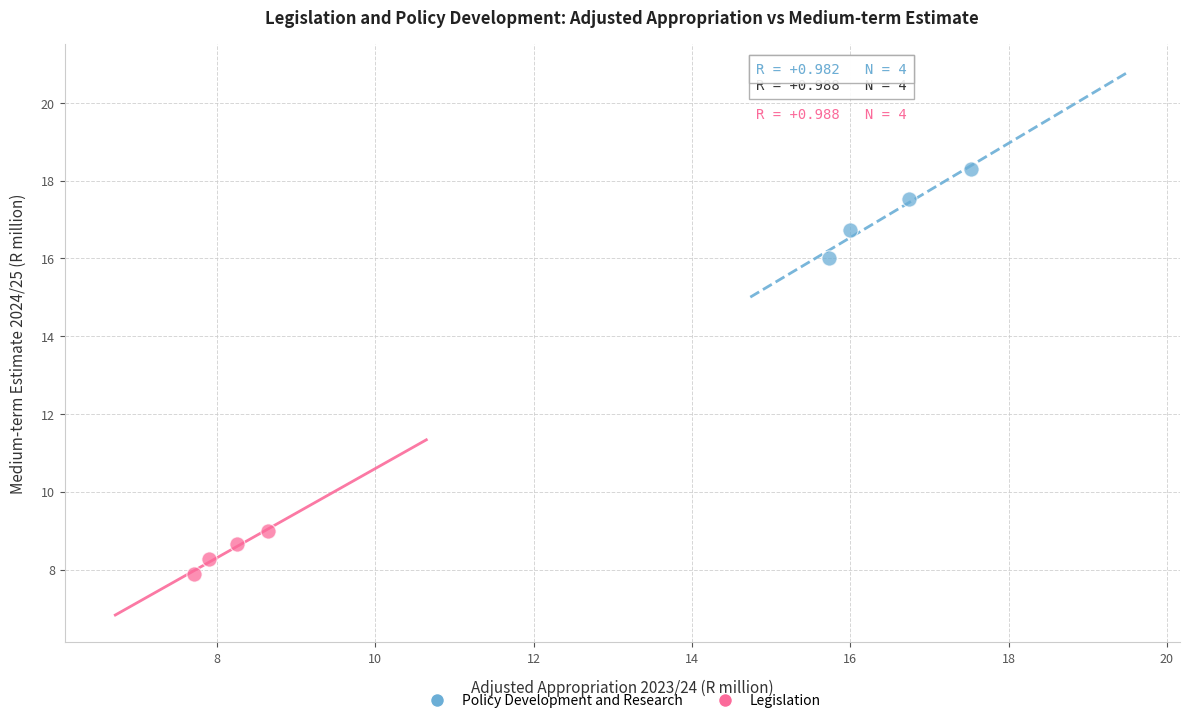

What are all the series names shown in the legend?

Policy Development and Research, Legislation